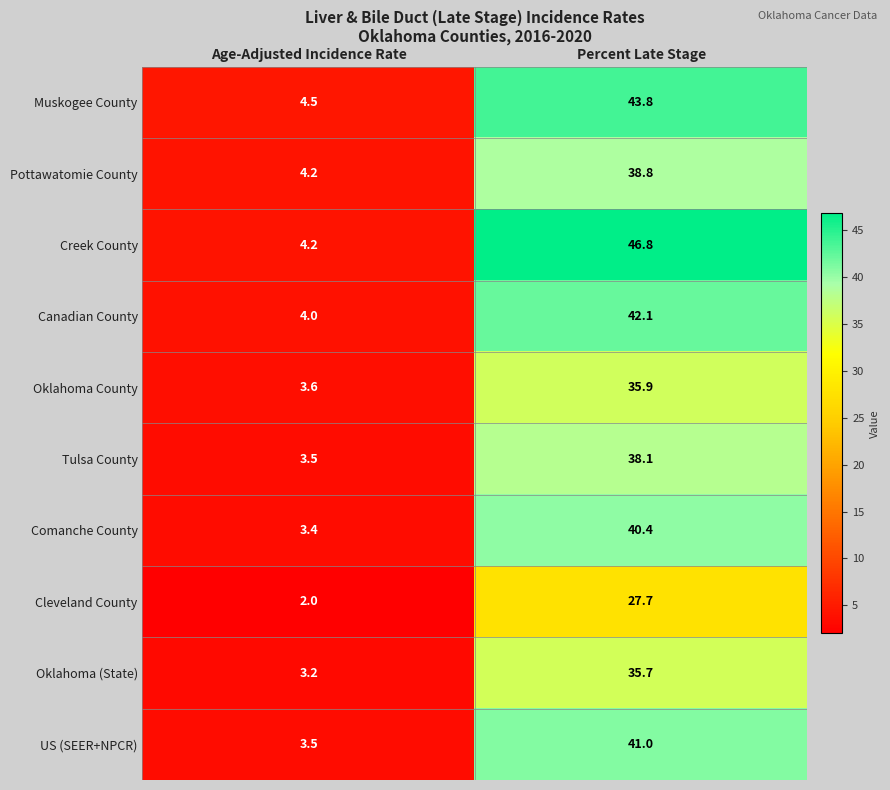

Reading left to right, transcribe all the data shown in this chart.

Muskogee County: 4.5	43.8
Pottawatomie County: 4.2	38.8
Creek County: 4.2	46.8
Canadian County: 4.0	42.1
Oklahoma County: 3.6	35.9
Tulsa County: 3.5	38.1
Comanche County: 3.4	40.4
Cleveland County: 2.0	27.7
Oklahoma (State): 3.2	35.7
US (SEER+NPCR): 3.5	41.0